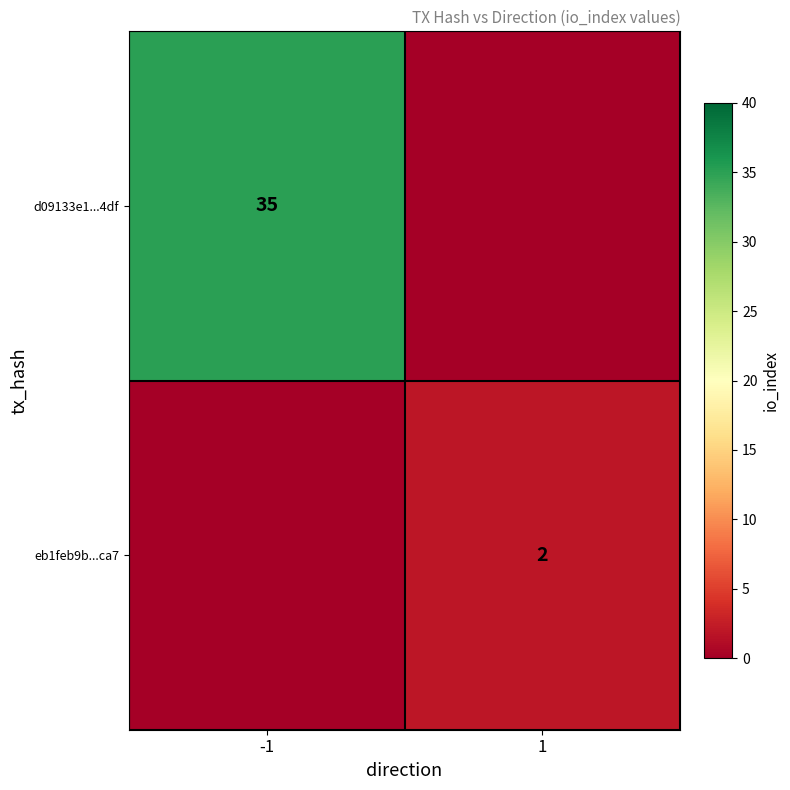

True or false: d09133e1...4df has a value of 35 at -1.

True